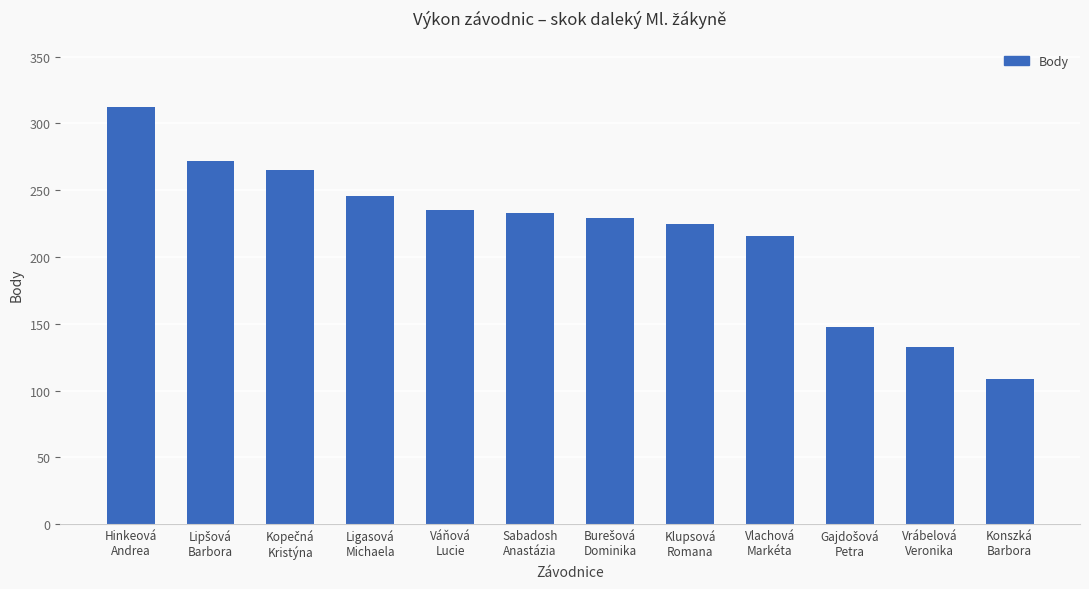

Reading right to left, transcribe all the data shown in this chart.

109	133	148	216	225	229	233	235	246	265	272	312